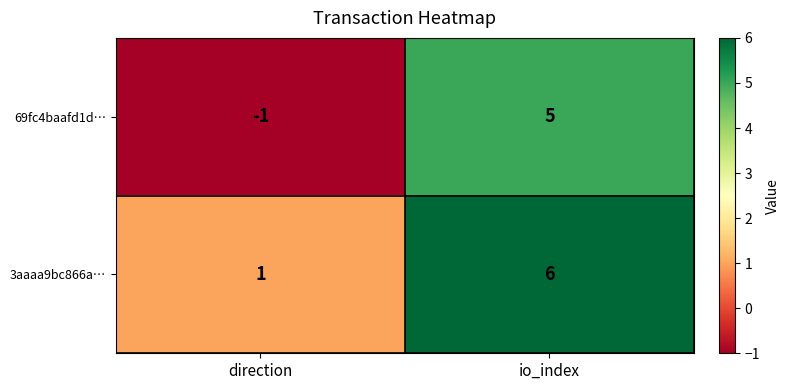

Reading left to right, what are all the values shown in this chart?

69fc4baafd1d…: direction=-1	io_index=5
3aaaa9bc866a…: direction=1	io_index=6